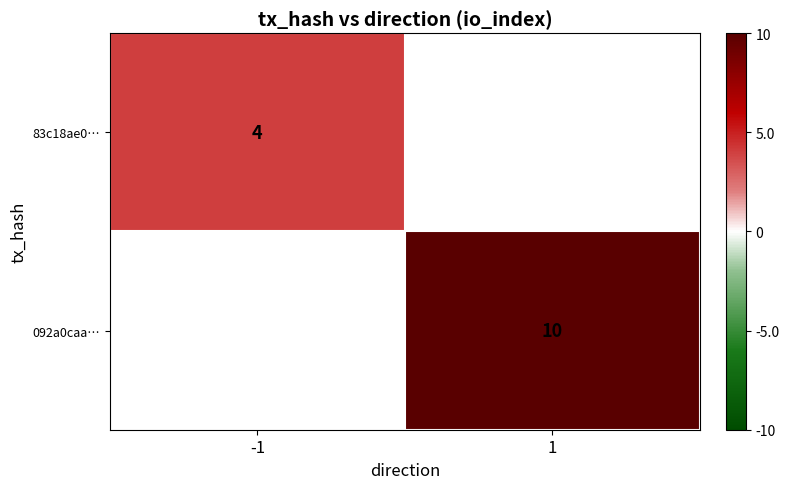

True or false: 092a0caa… has a value of 16 at 1.

False